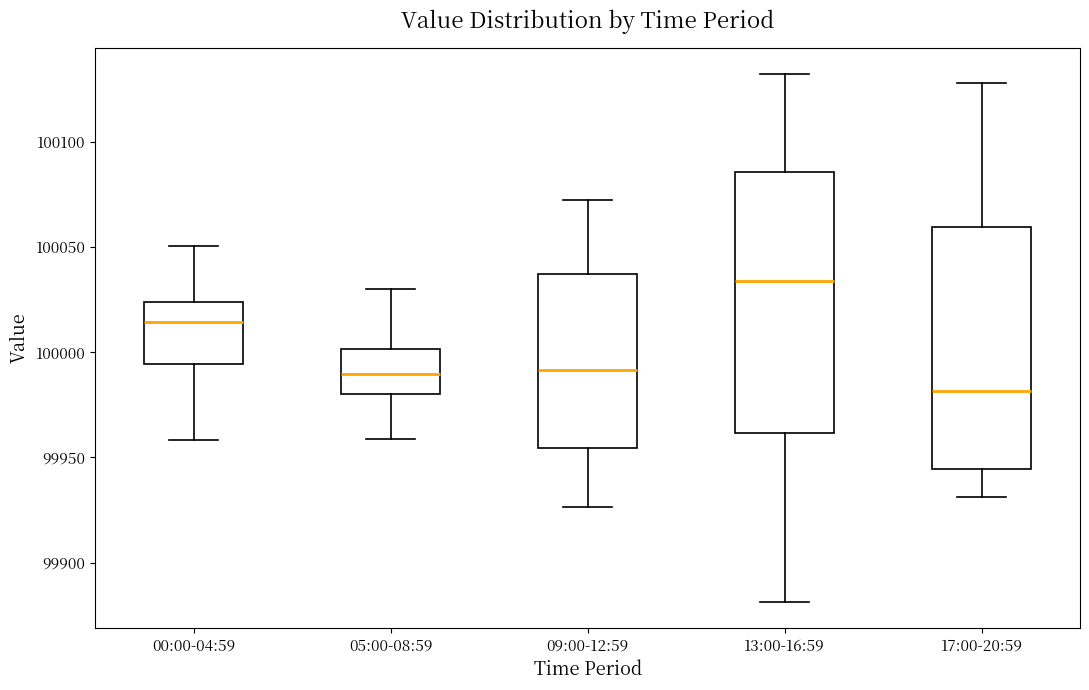

Comparing the boxes themselves (not the whiskers), which one is the tallest?

13:00-16:59